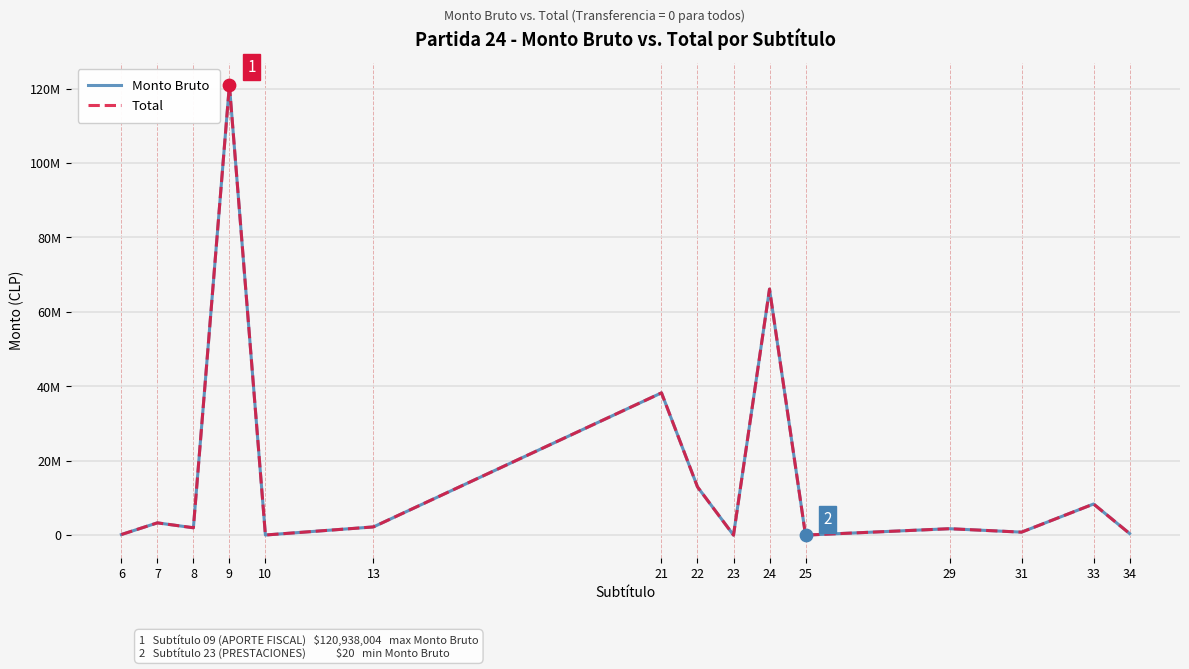

Which series has the largest total across all categories?

Monto Bruto